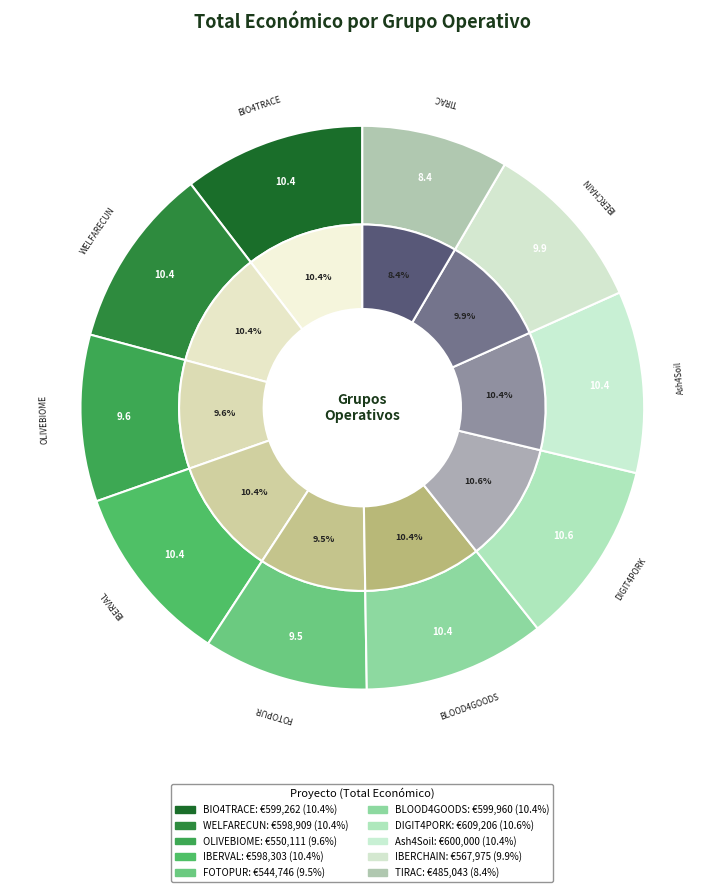

What is the smallest slice in the pie chart?

TIRAC